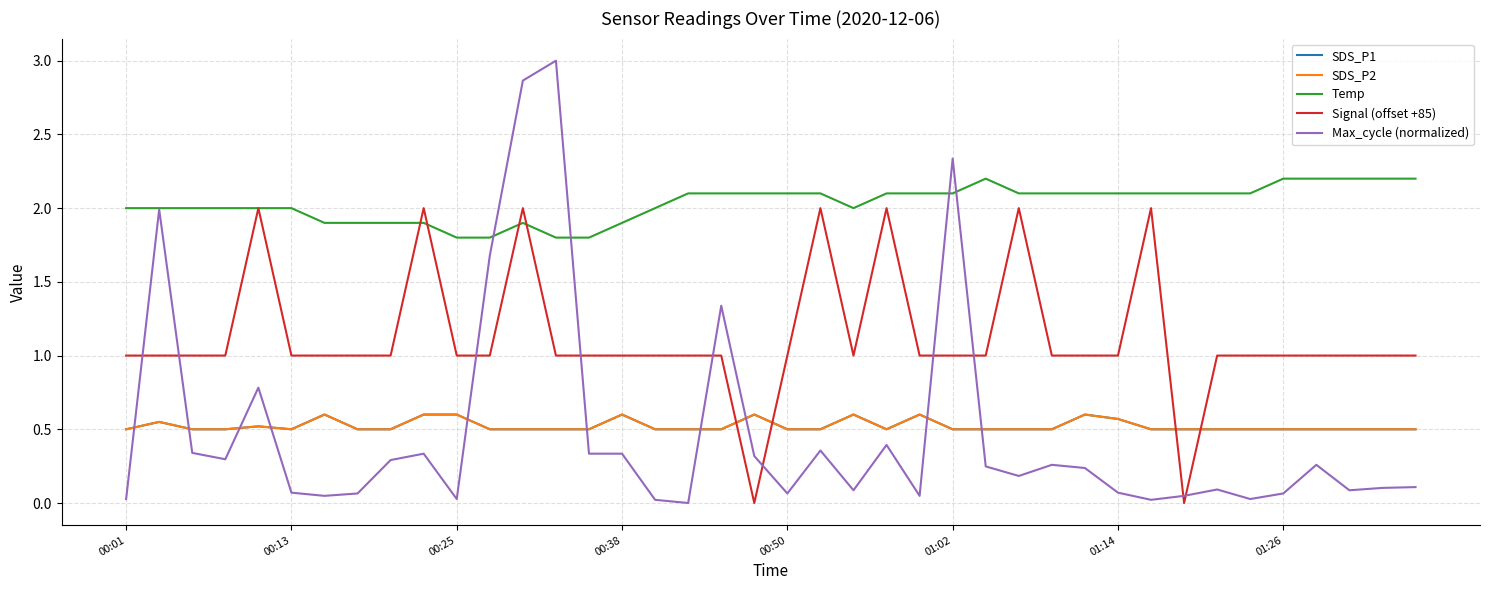

Which series has the largest range (max minus min)?

Max_cycle (normalized)